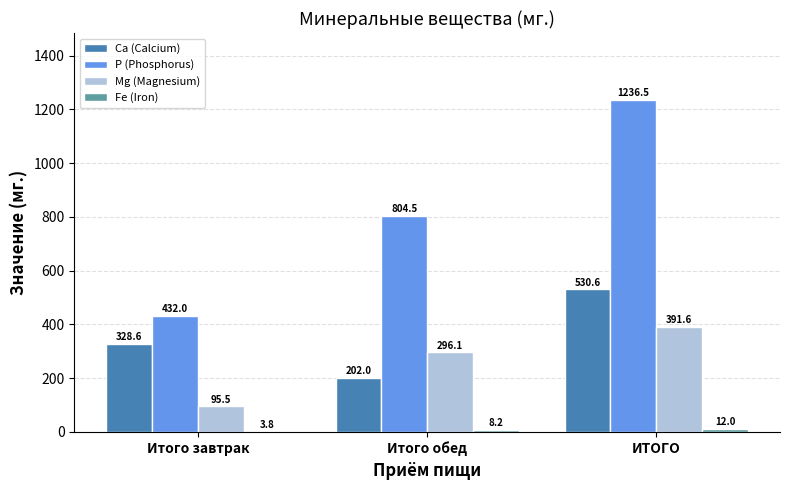

Which series changed the most between Итого обед and ИТОГО?

Р (Phosphorus)